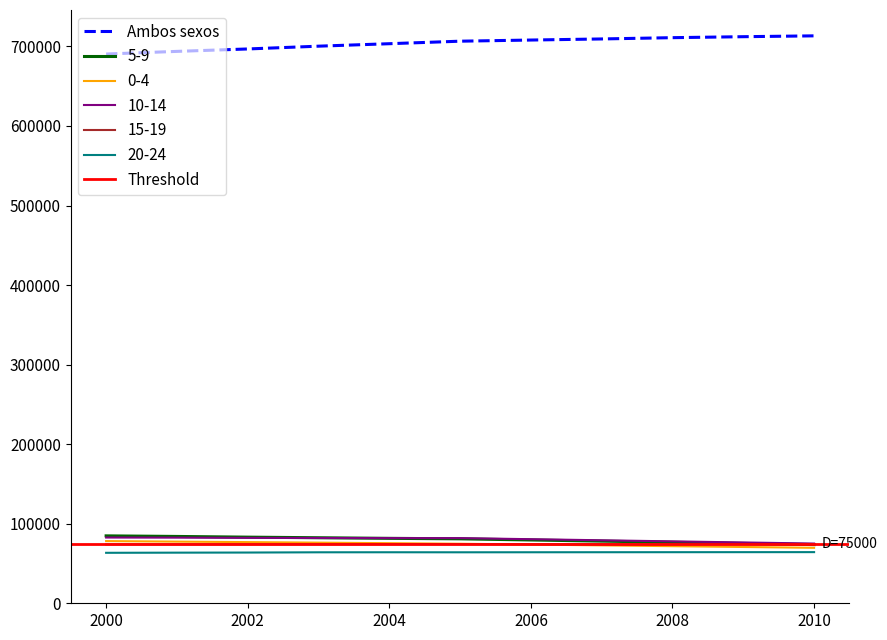

Reading left to right, what are all the values shown in this chart?

0-4: 78162	77507	76885	76221	75550	74841	73822	72803	71782	70757	69729
5-9: 84748	84011	83130	82384	81631	81016	79577	78132	76686	75231	73771
10-14: 82652	82508	82224	82074	81922	81909	80555	79194	77830	76459	75082
15-19: 74036	74117	74194	74272	74346	74421	74347	74271	74193	74112	74030
20-24: 63443	63635	63777	64090	64133	64088	64133	64175	64218	64257	64295
Ambos sexos: 690457	693776	696821	700324	703421	706589	708033	709406	711017	712238	713303